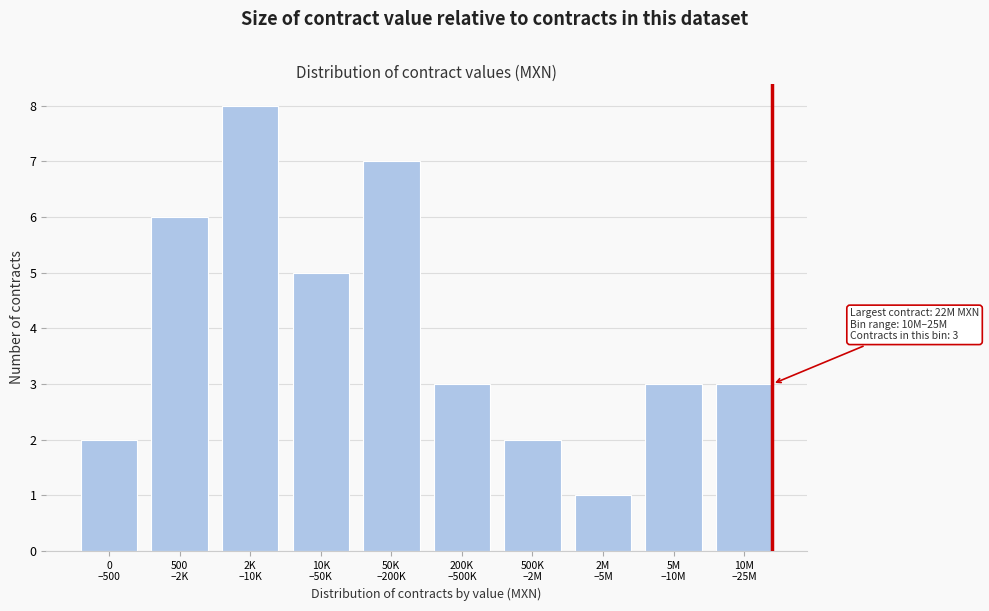

Reading right to left, extract all data points from this chart.

3	3	1	2	3	7	5	8	6	2